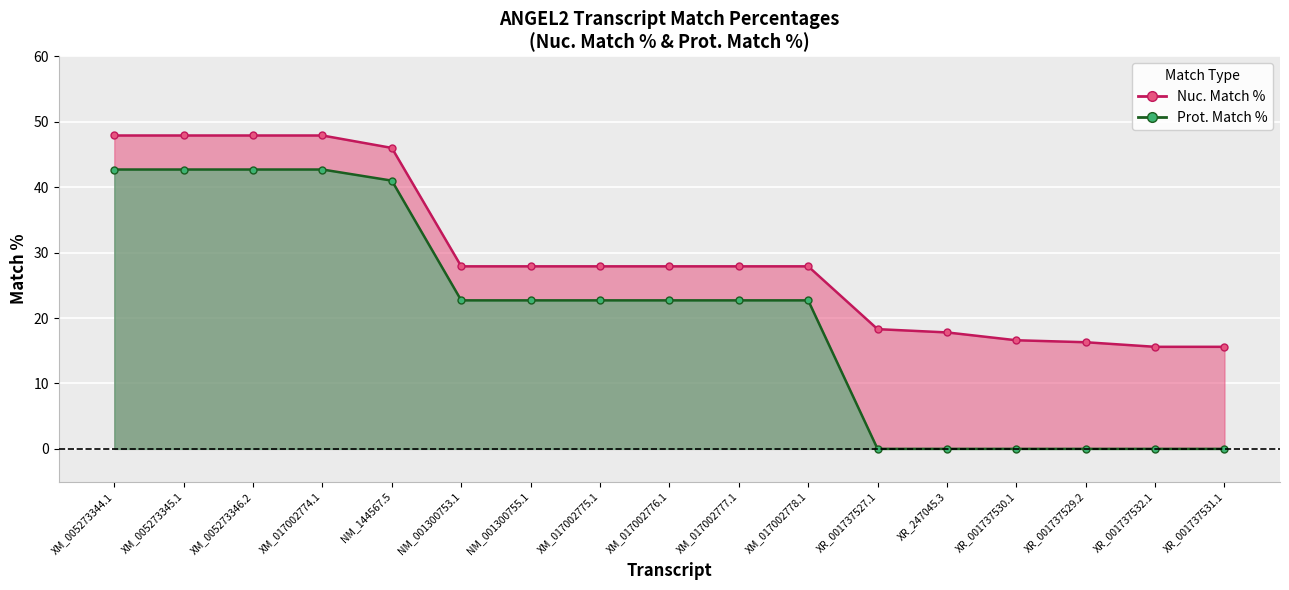

Read the Nuc. Match % value at XR_001737529.2.

16.3